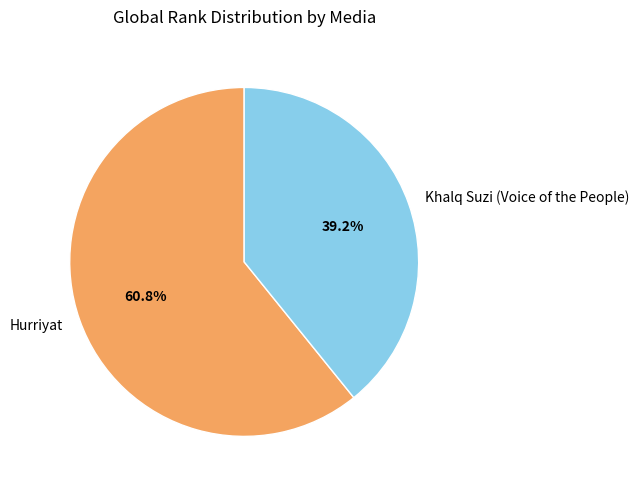

Is it true that Khalq Suzi (Voice of the People) is 26% of the pie?

False